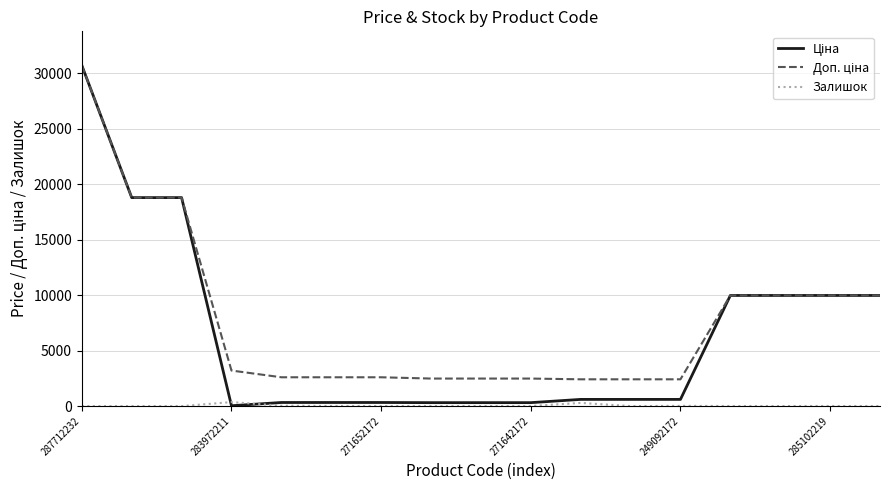

What is the maximum value shown in the chart?

30717.1